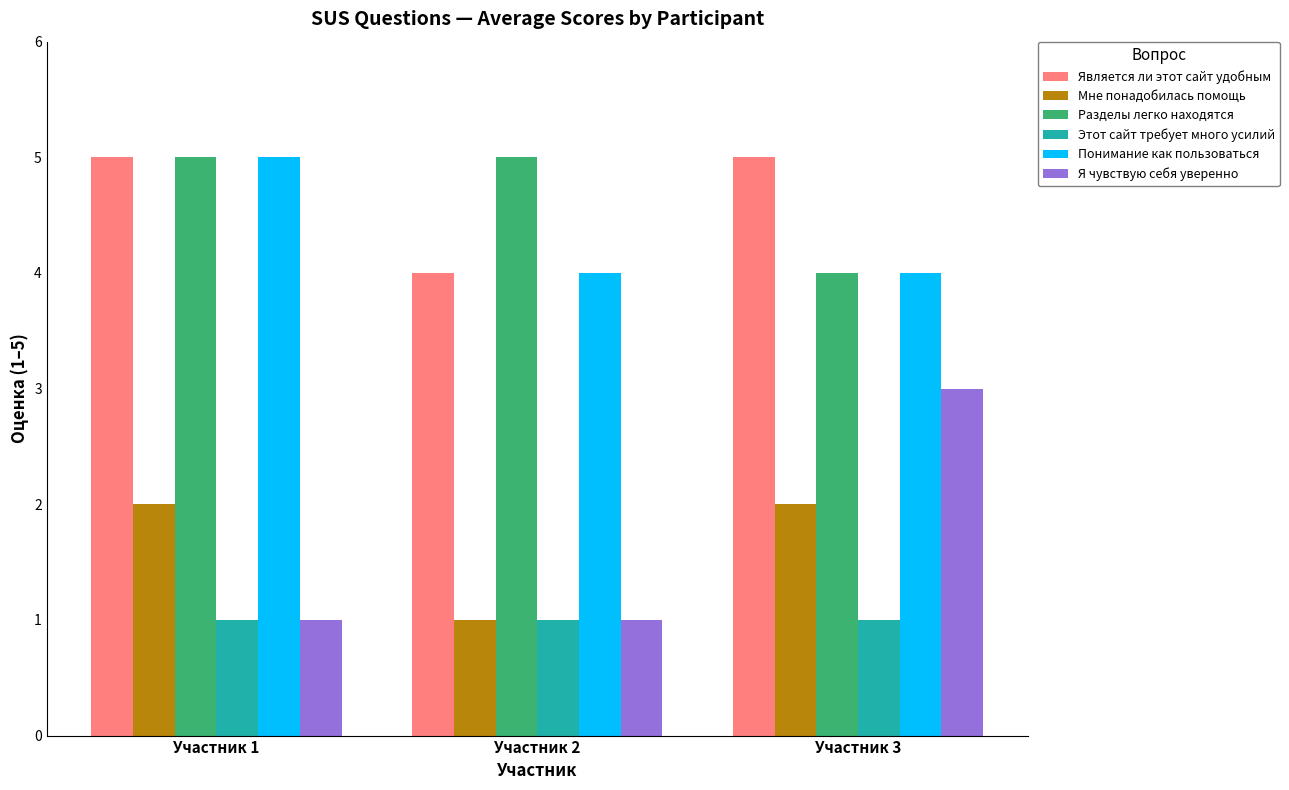

The Я чувствую себя уверенно series shows 2 at Участник 3. True or false?

False